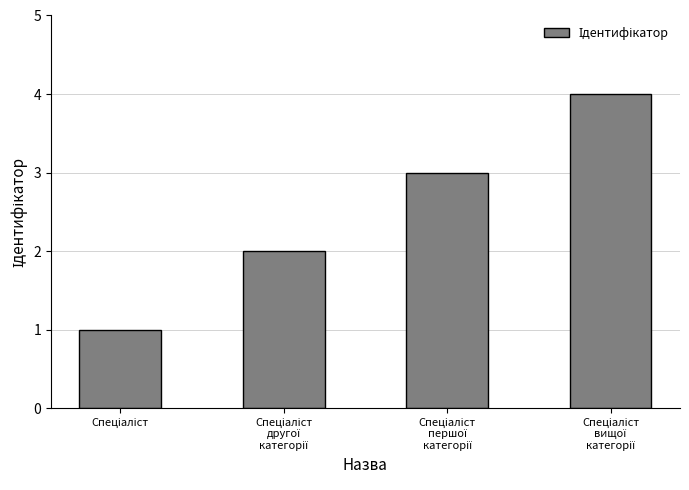

What is the sum of all values?

10